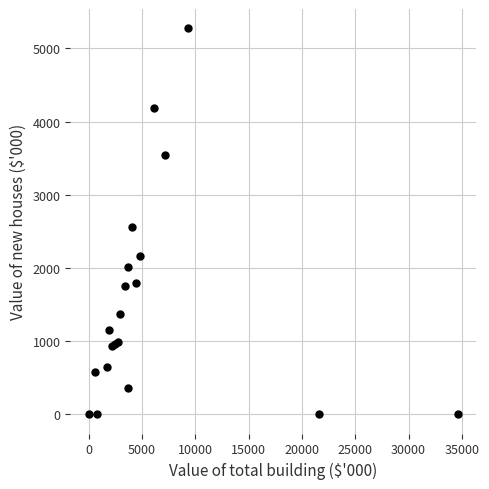

What Y value in the scatter plot is closest to 2636?

2557.5